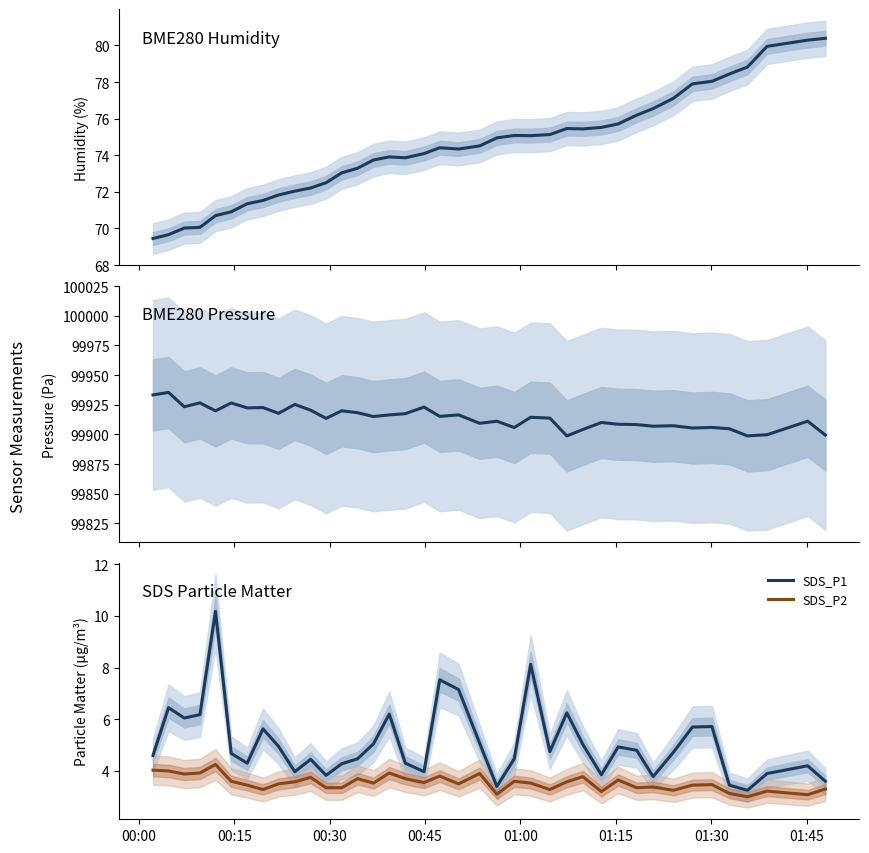

True or false: SDS_P2 and BME280_pressure intersect in this chart.

False